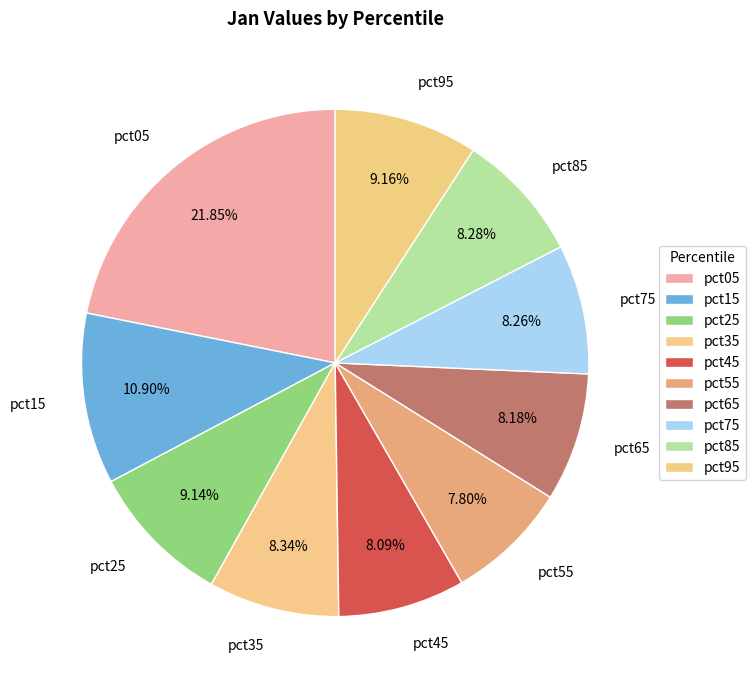

Which has a higher value, pct05 or pct85?

pct05